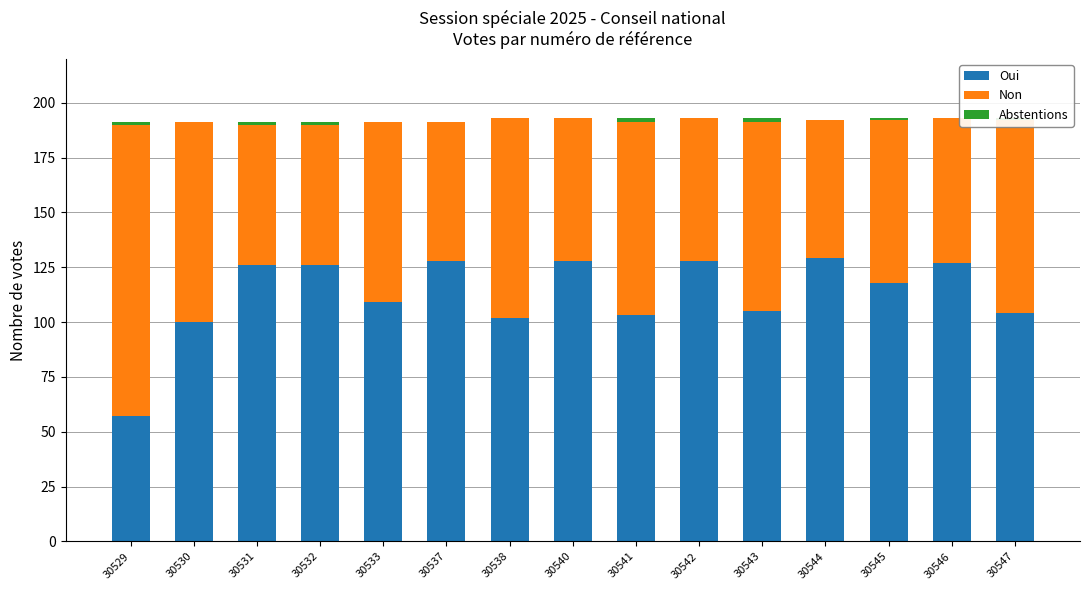

True or false: Oui has a value of 126 at 30532.

True